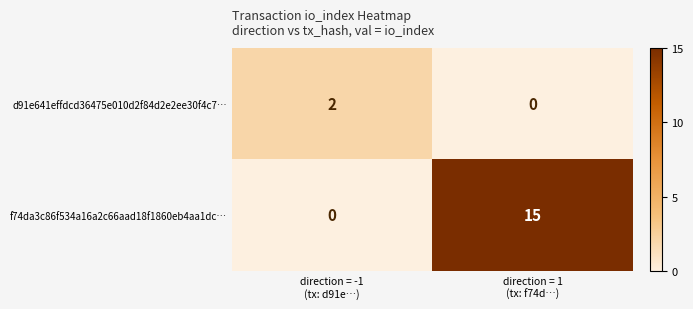

Which series has the largest total across all categories?

f74da3c86f534a16a2c66aad18f1860eb4aa1dc…